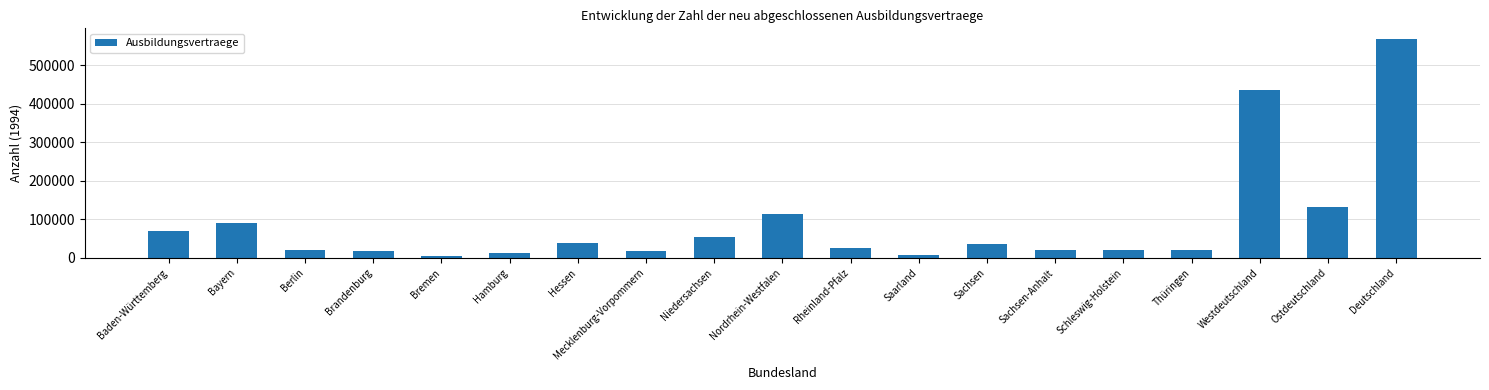

What is the label of the 18th bar from the right?

Bayern